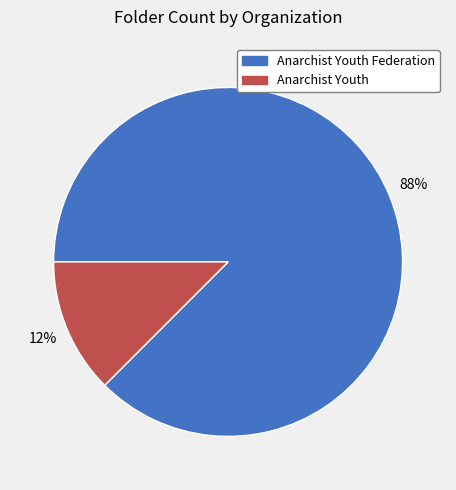

To the nearest percent, what is the average slice percentage?

50%